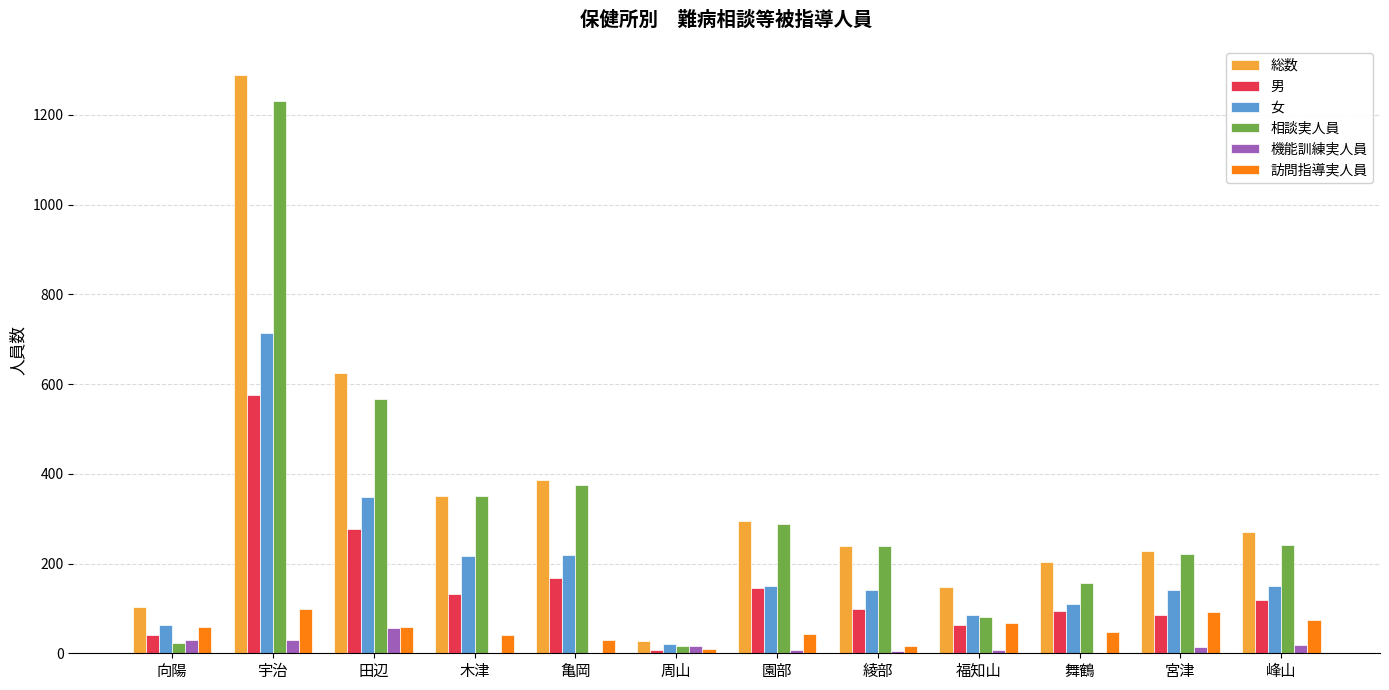

Which series has the largest total across all categories?

総数